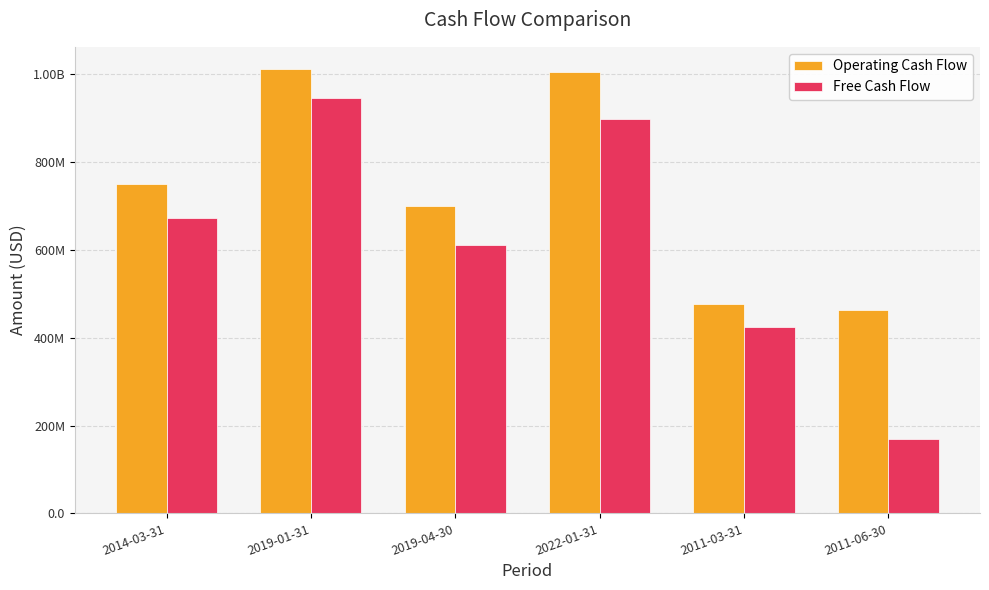

What are all the series names shown in the legend?

Operating Cash Flow, Free Cash Flow